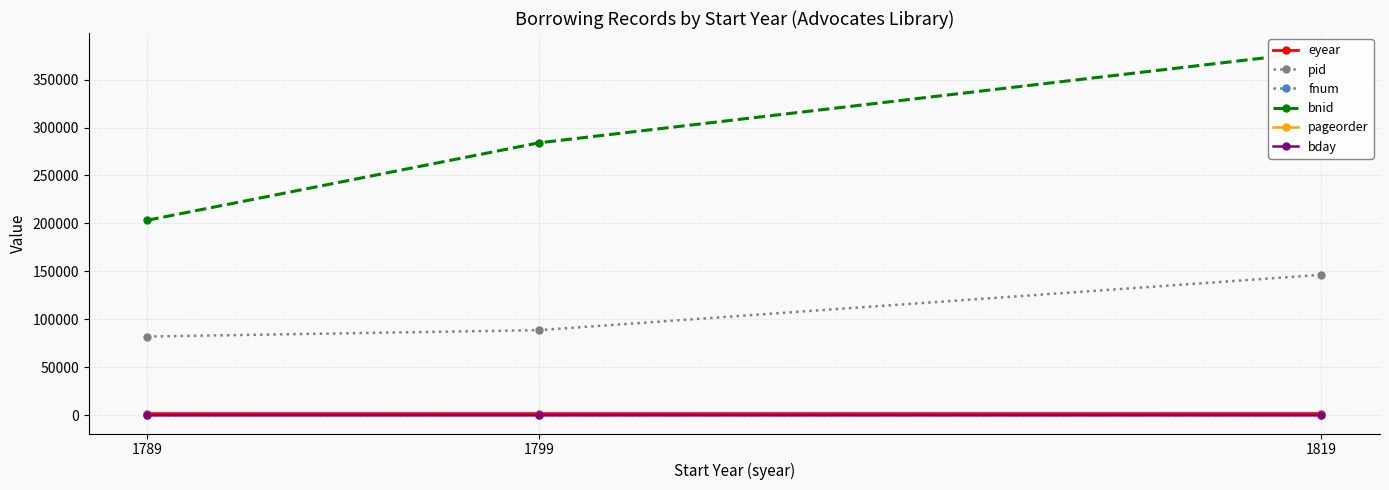

Which has a higher value, 1799 or 1819?

1819